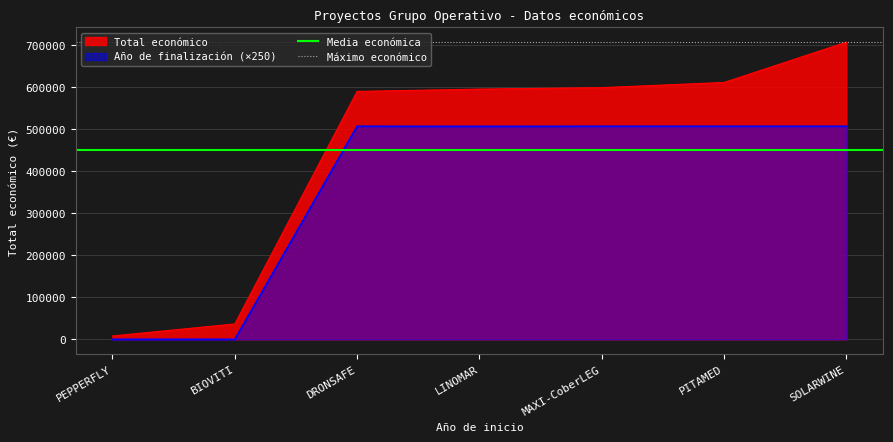

The value of Máximo económico at PEPPERFLY is 955220.7. True or false?

False